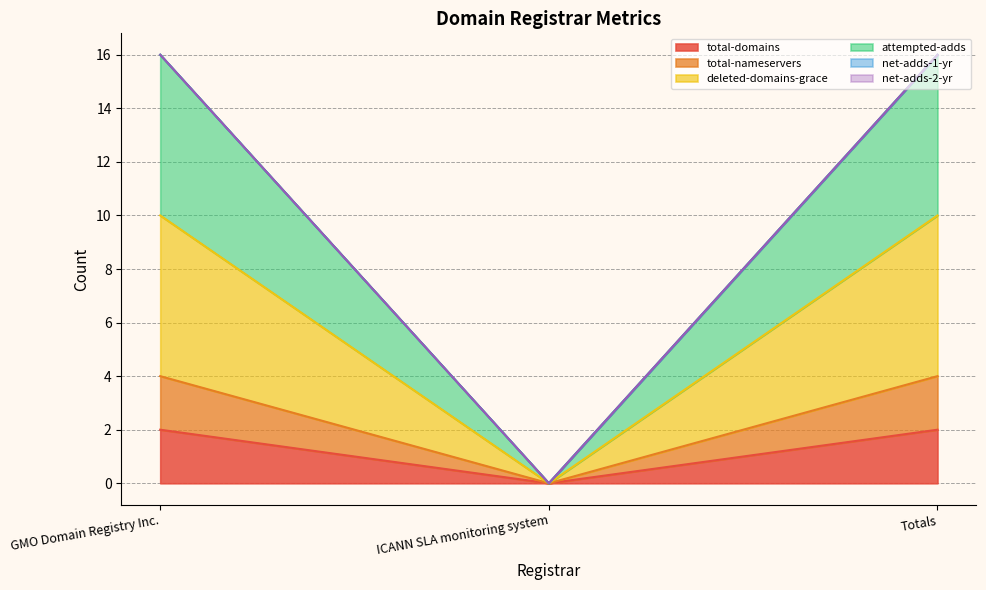

Reading left to right, transcribe all the data shown in this chart.

total-domains: GMO Domain Registry Inc.=2	ICANN SLA monitoring system=0	Totals=2
total-nameservers: GMO Domain Registry Inc.=4	ICANN SLA monitoring system=0	Totals=4
deleted-domains-grace: GMO Domain Registry Inc.=10	ICANN SLA monitoring system=0	Totals=10
attempted-adds: GMO Domain Registry Inc.=16	ICANN SLA monitoring system=0	Totals=16